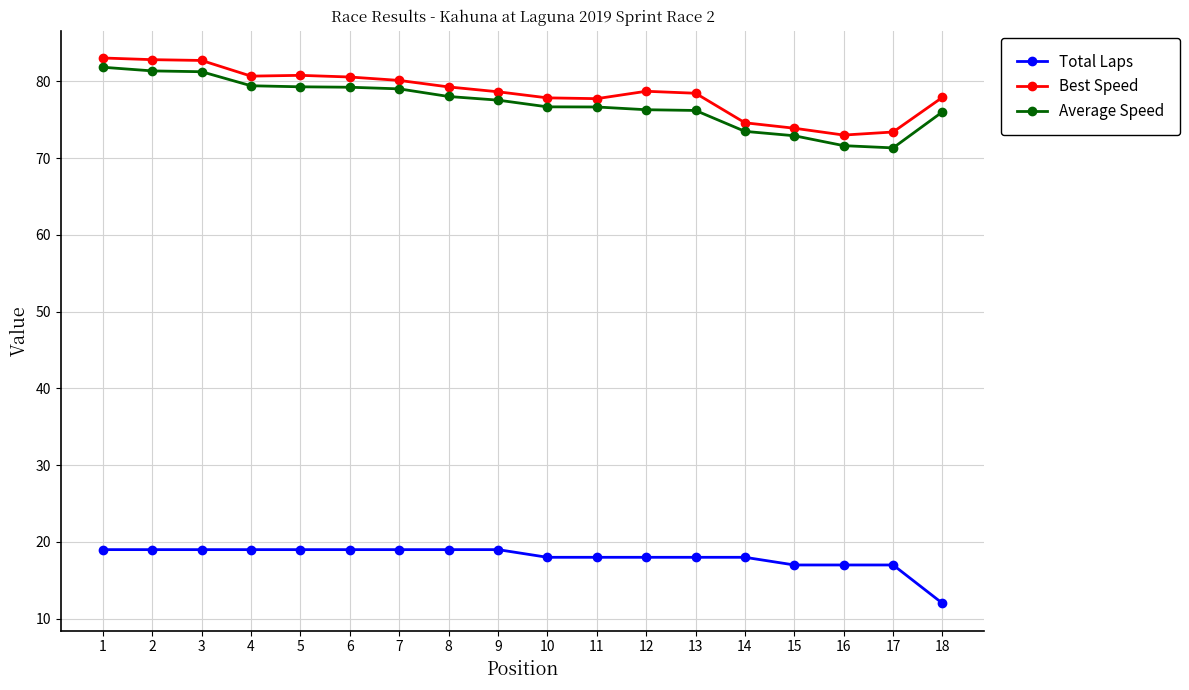

What is the highest value of the Total Laps series?

19.0